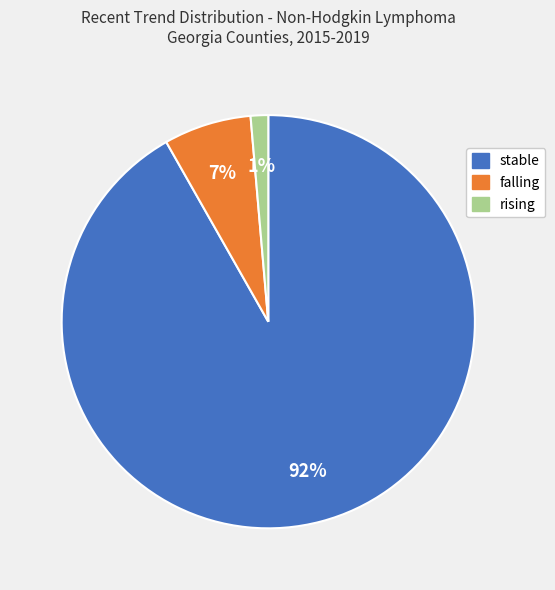

What percentage is the rising slice, to the nearest percent?

1%